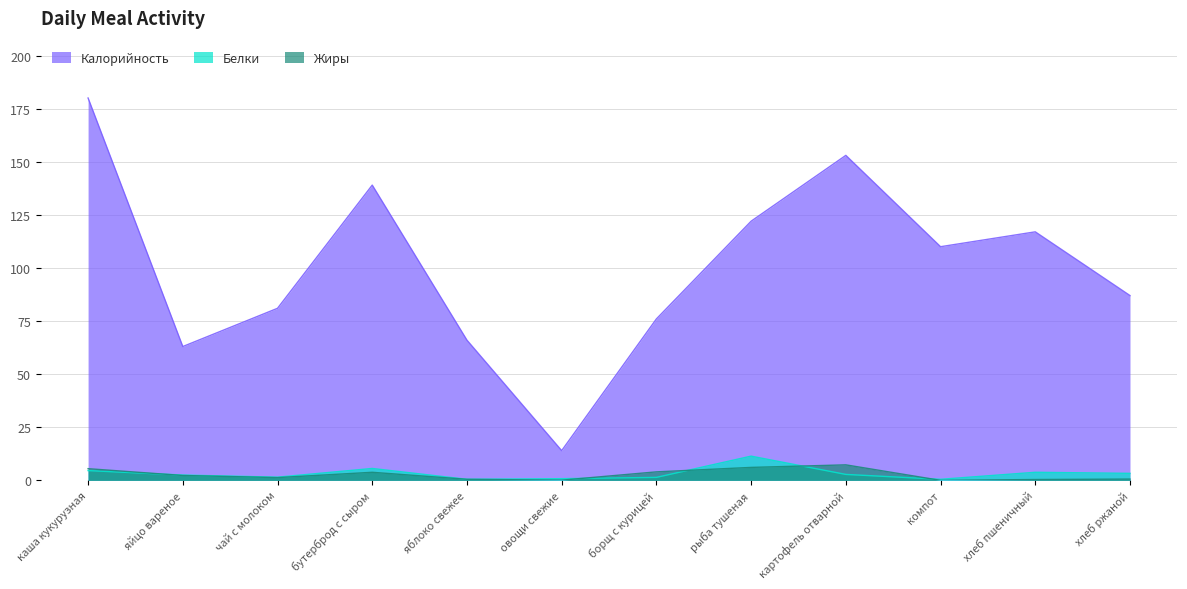

What is the label of the 2nd point from the left?

яйцо вареное